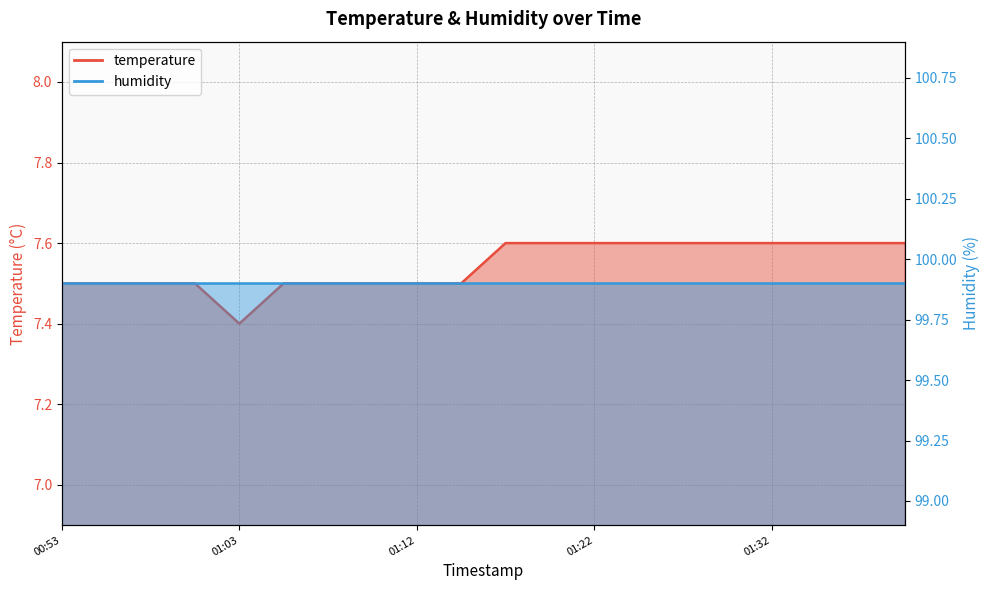

Approximately how many times larger is the value at 2024-03-23T01:24:55 compared to 2024-03-23T00:53:14?

1.0